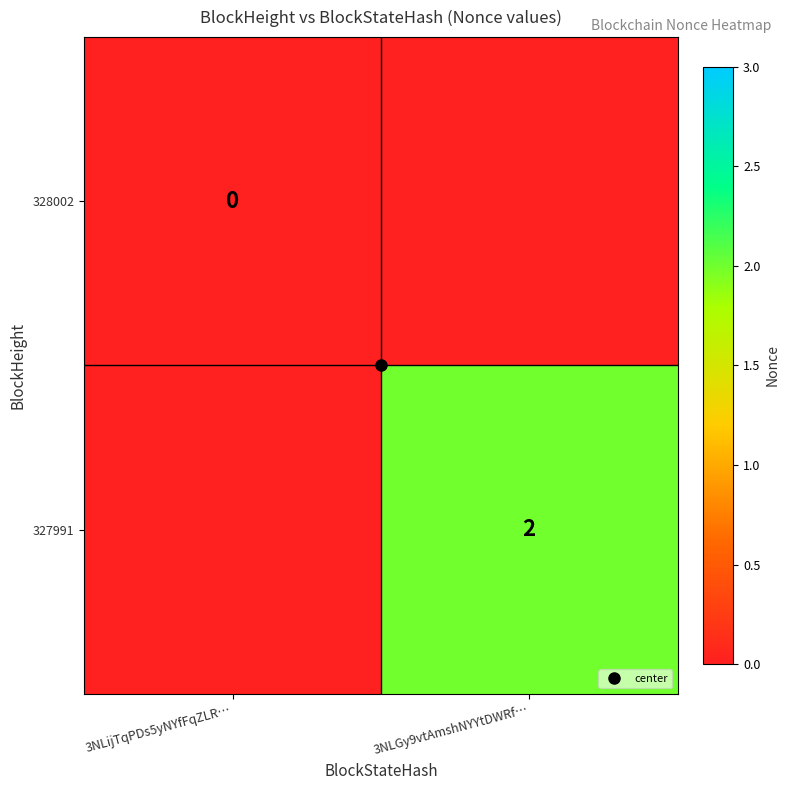

Which label corresponds to the largest value in the chart?

3NLGy9vtAmshNYYtDWRf…